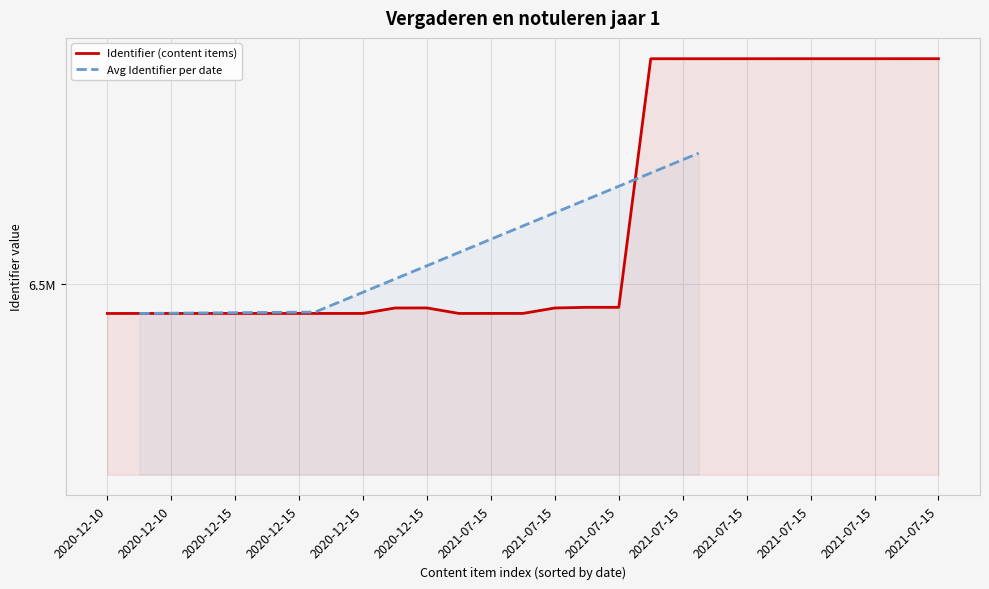

Approximately how many times larger is the value at 2021-07-15 compared to 2020-12-15?

1.0